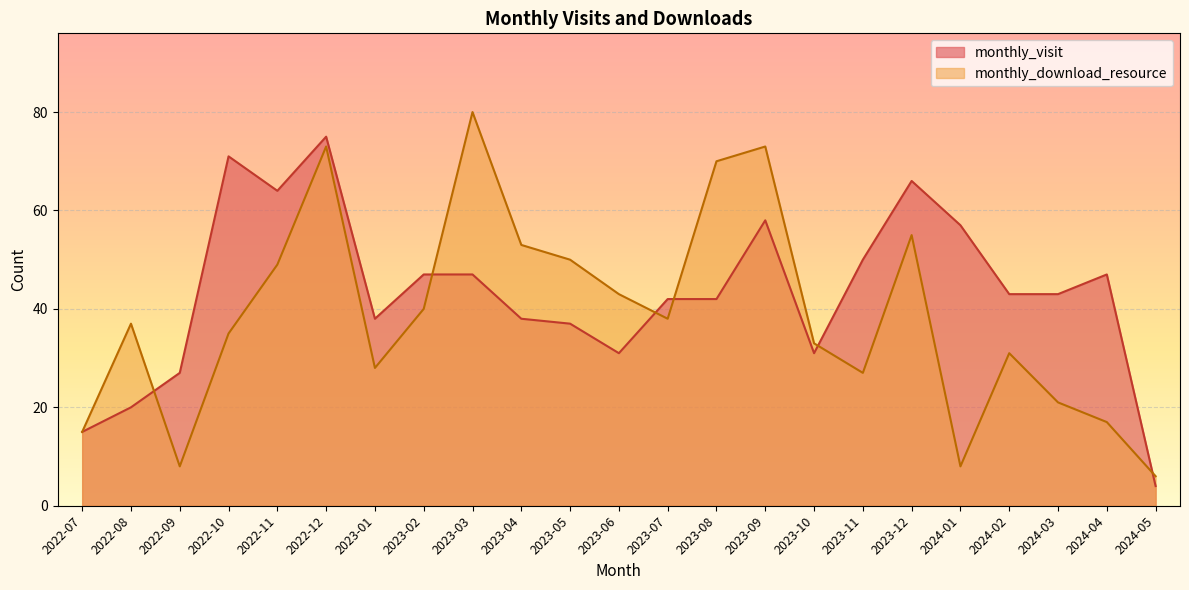

Rank the series by their average value, from lowest to highest.

monthly_download_resource, monthly_visit